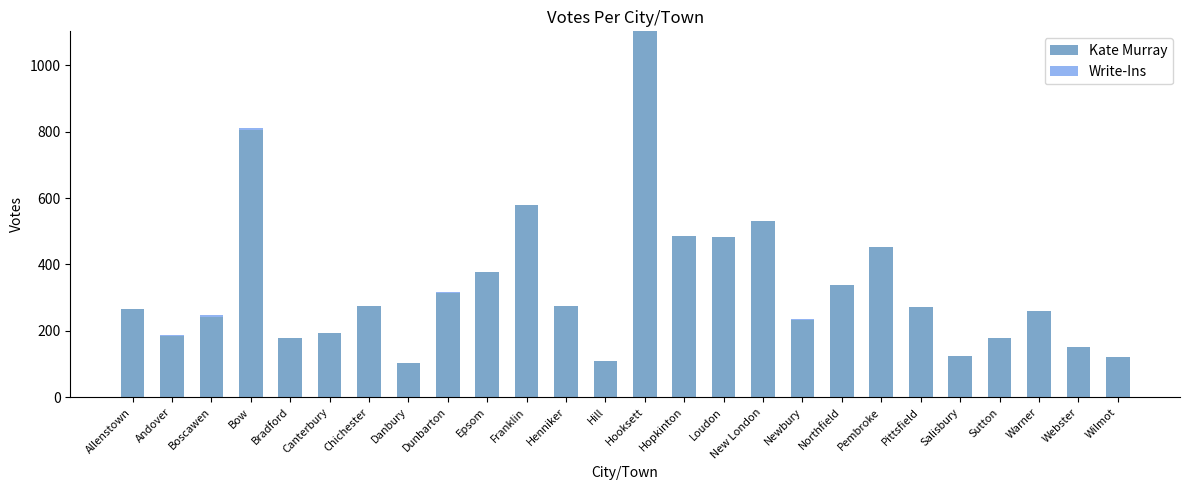

What is the total value across all series at Danbury?

102